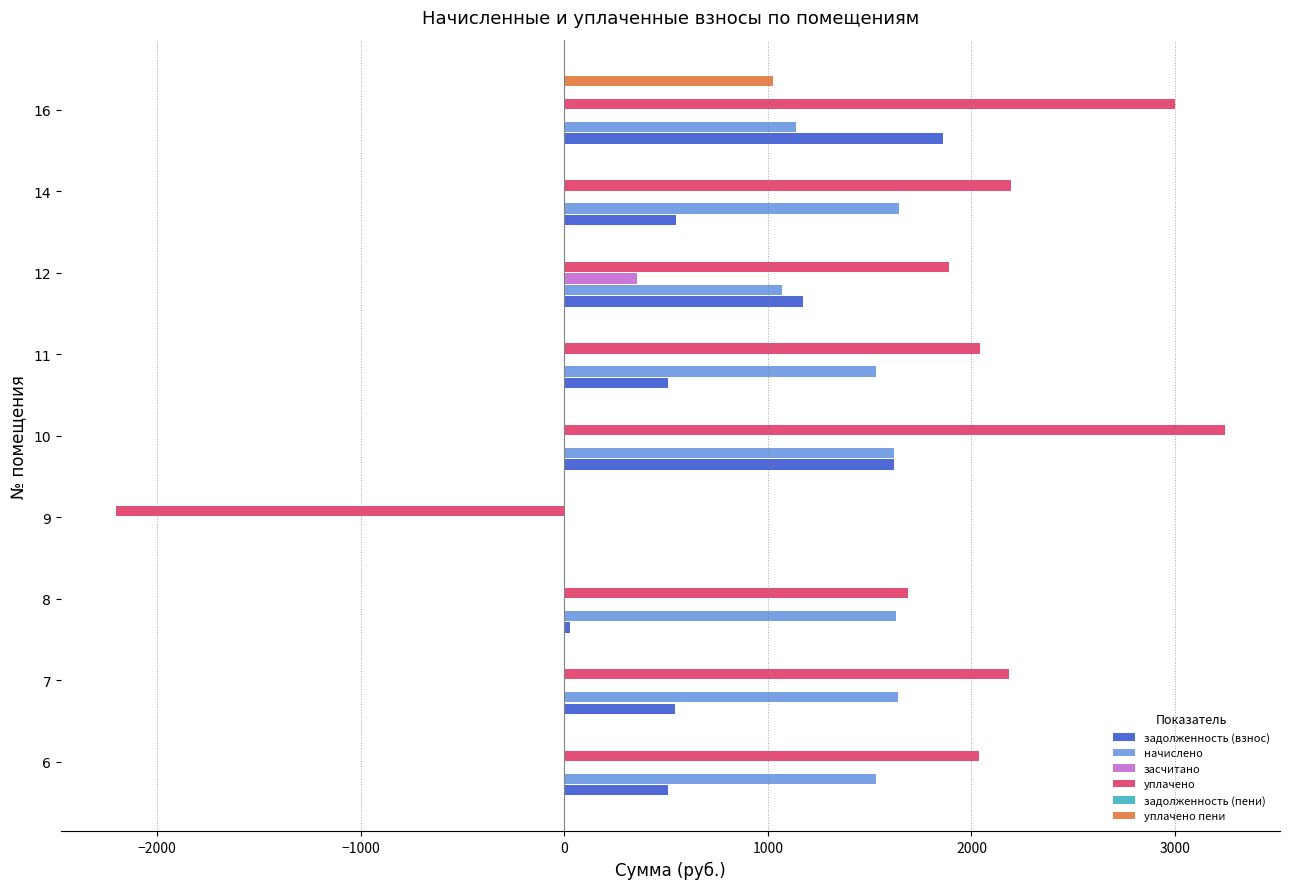

What is the smallest value displayed?

-2199.5